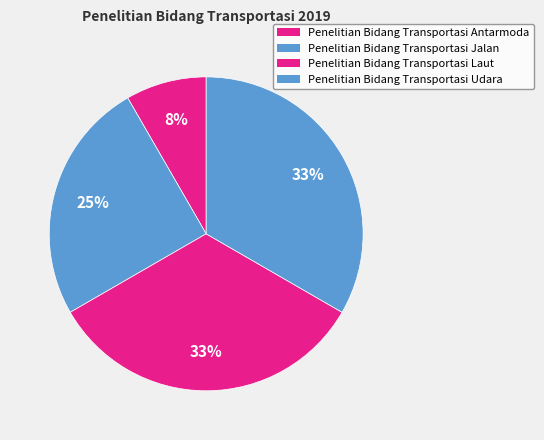

Count the number of slices in the pie.

4